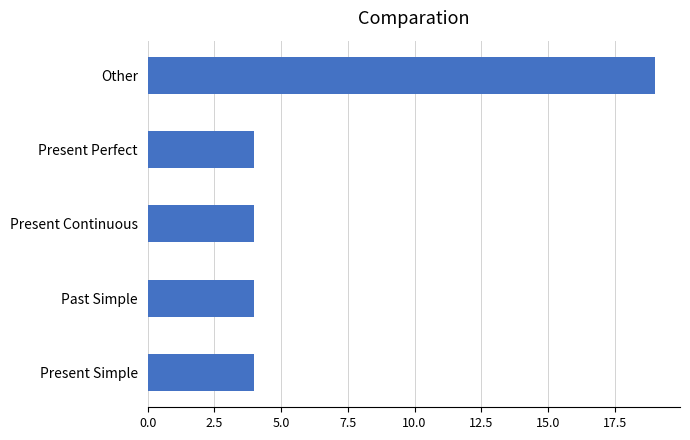

What is the average value?

7